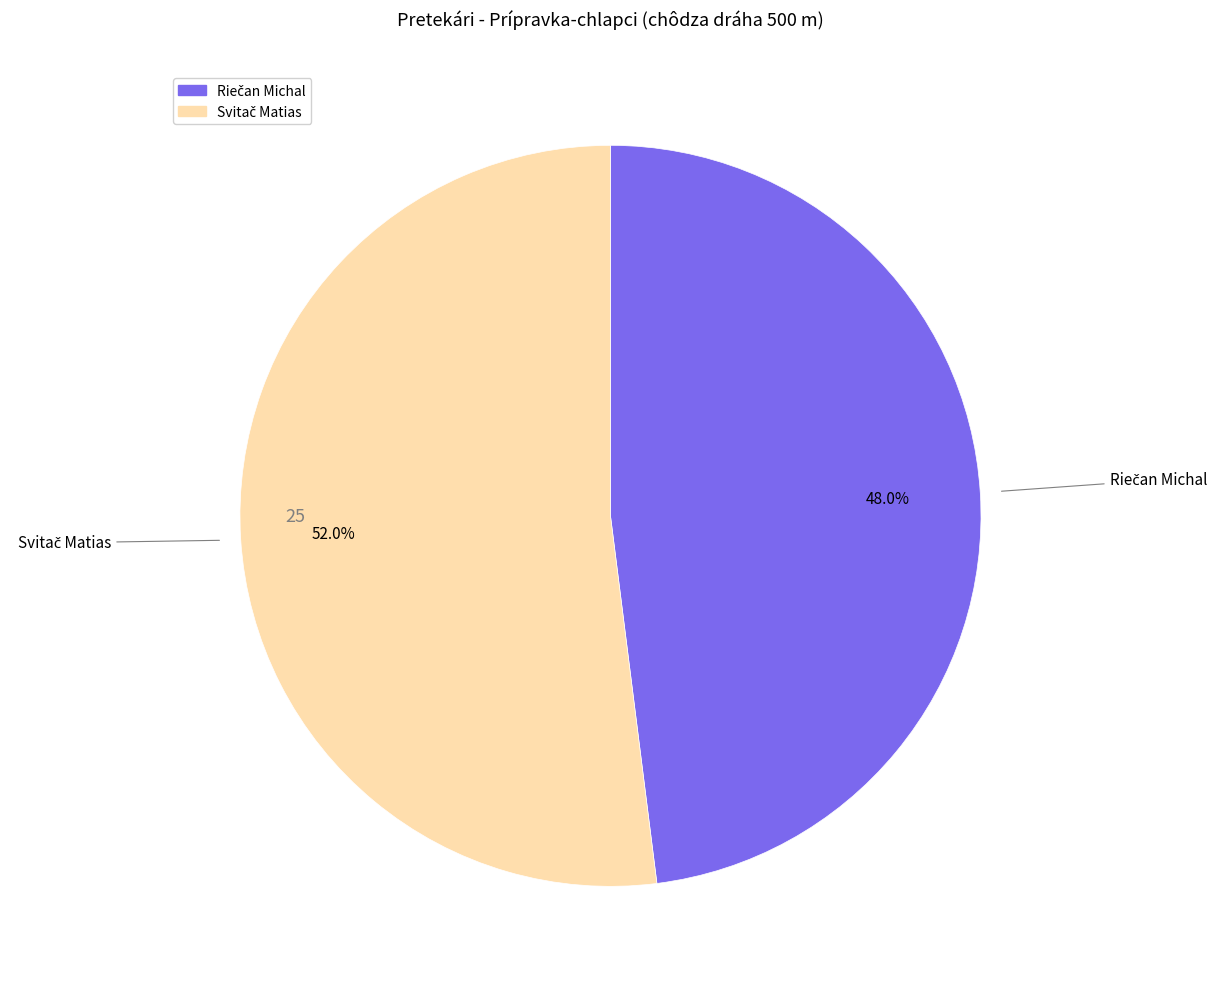

Does any single category account for the majority?

Yes